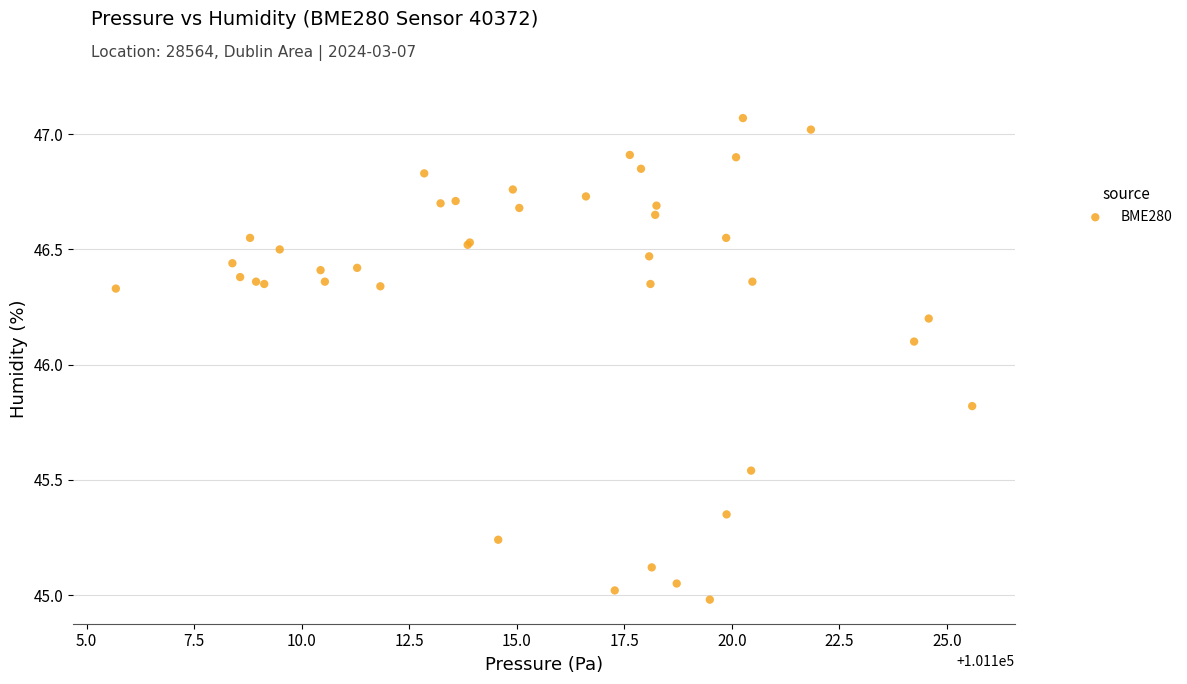

What Y value in the scatter plot is closest to 46?

46.1